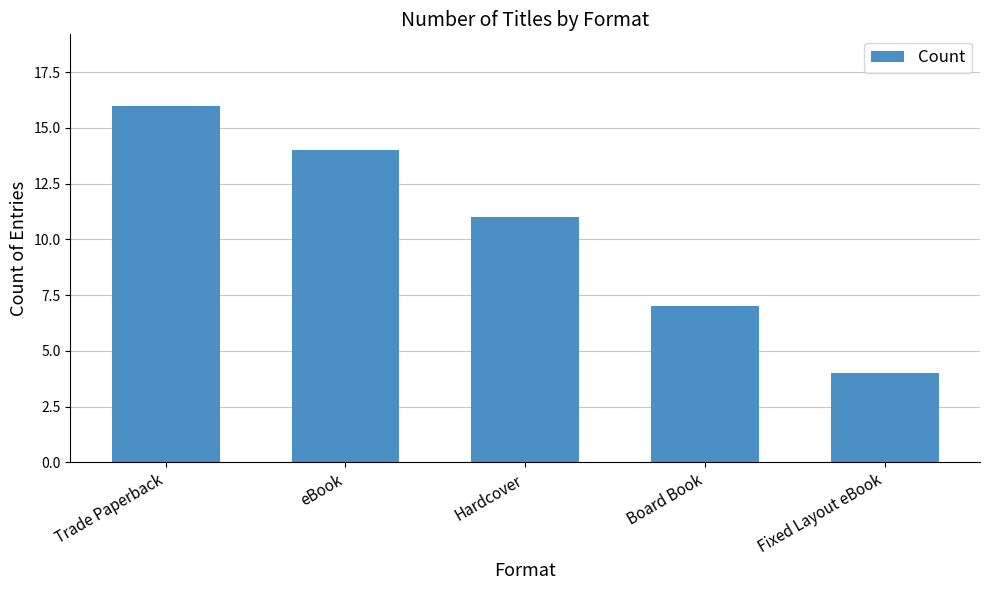

What is the approximate value at Trade Paperback?

16